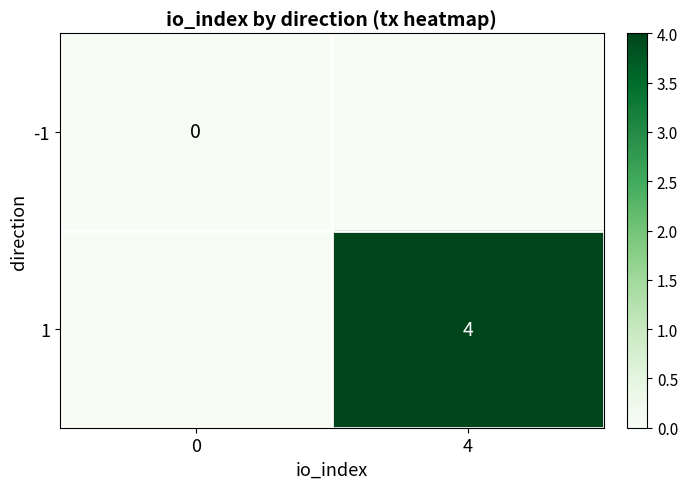

Is the value of 1 at 4 greater than the value of -1 at 0?

Yes